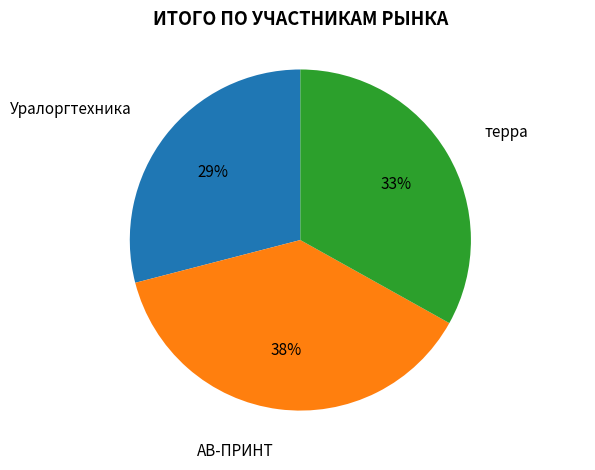

Is there a majority slice in this chart?

No